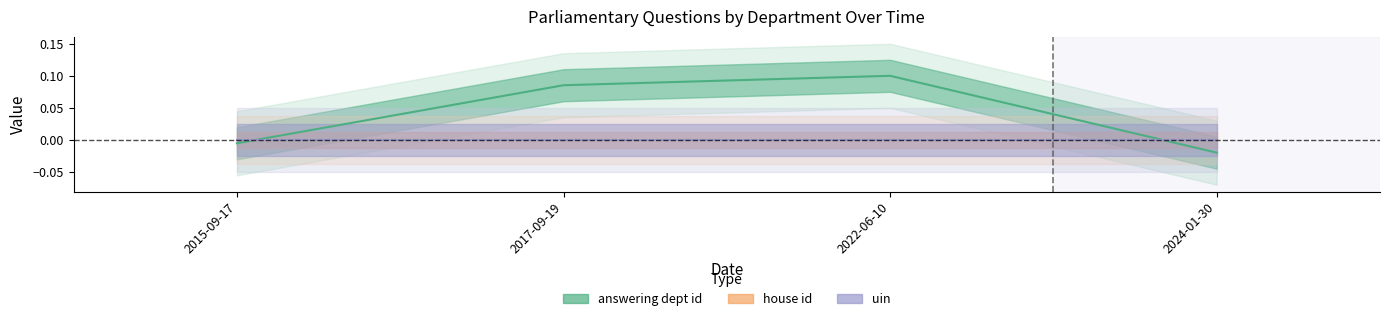

Rank the series at 2024-01-30 from highest to lowest value.

house id, uin, answering dept id